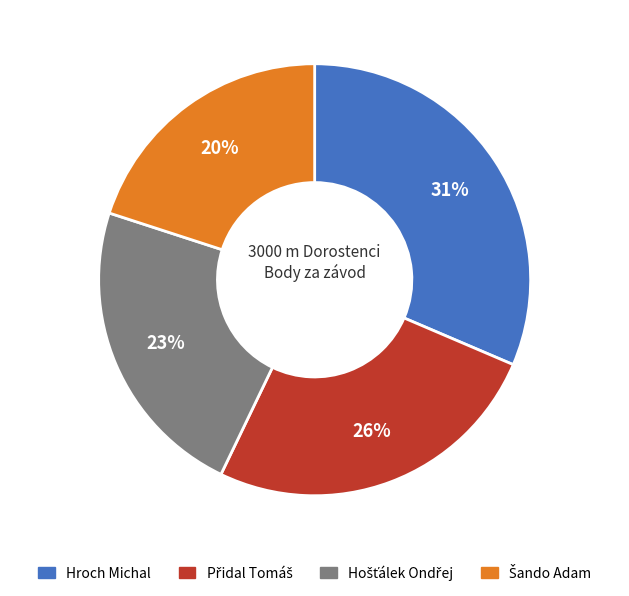

What percentage is the Hroch Michal slice, to the nearest percent?

31%